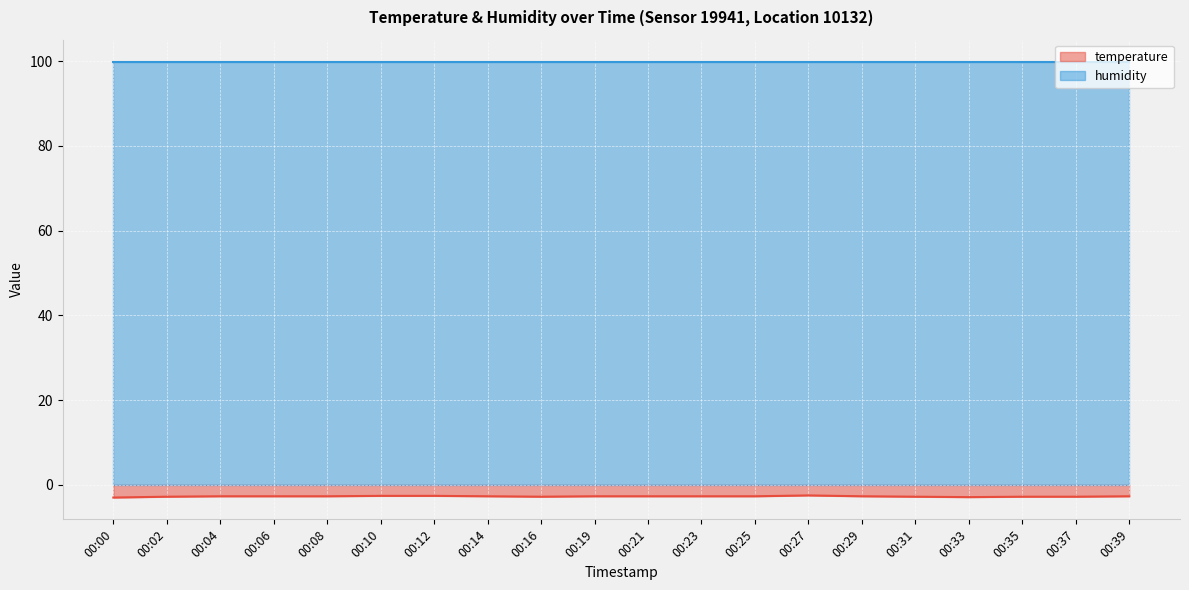

Where is the data nearest to the value -2?

00:27